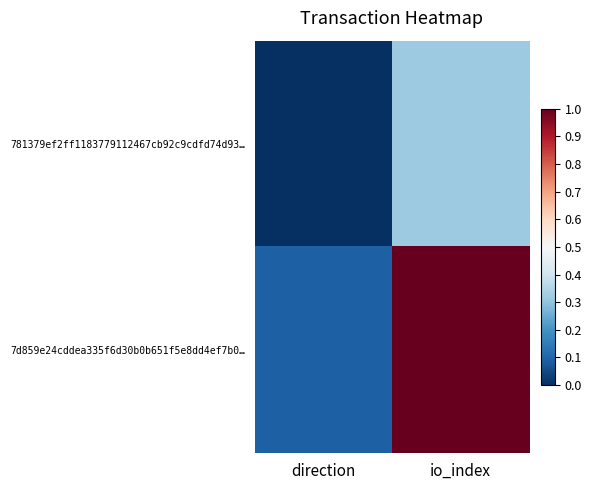

What is the total value across all series at io_index?

1.3